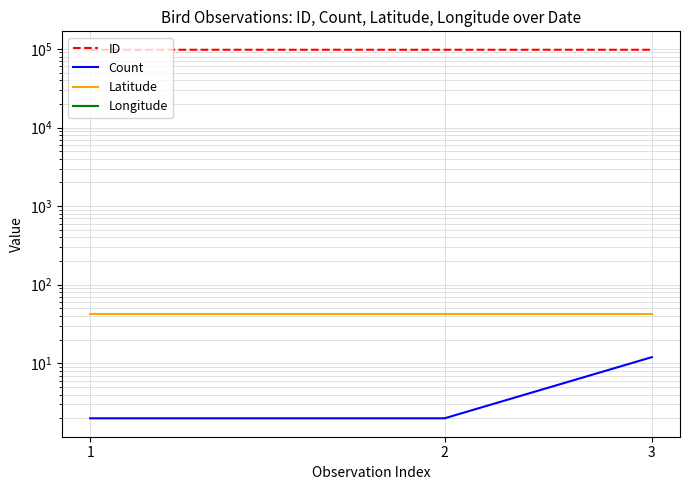

At 1, list the series in order from smallest to largest.

Longitude, Count, Latitude, ID